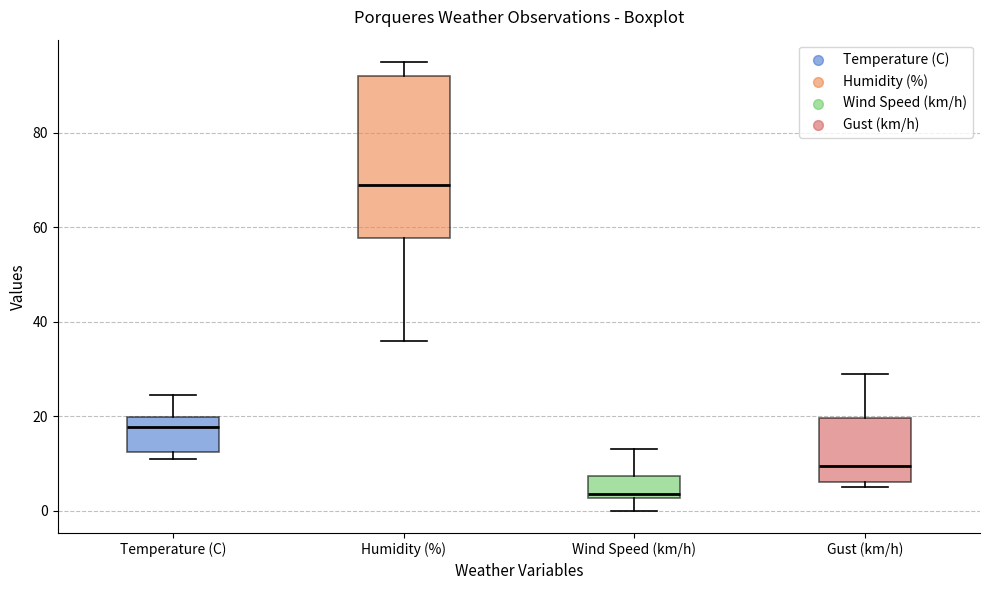

Where does the median line of the box for Wind Speed (km/h) sit on the y-axis? The values are not printed on the chart, so give them approximately, as read against the axis.

4